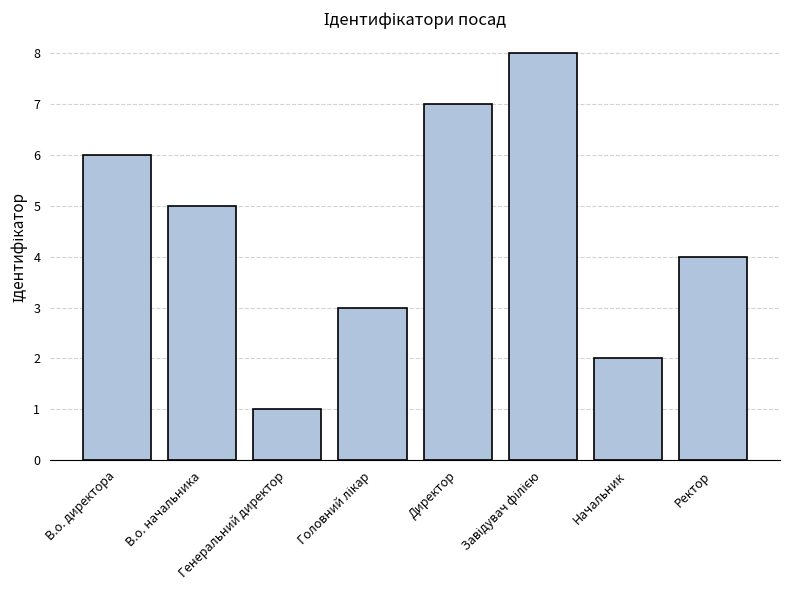

Does the chart contain stacked bars?

No